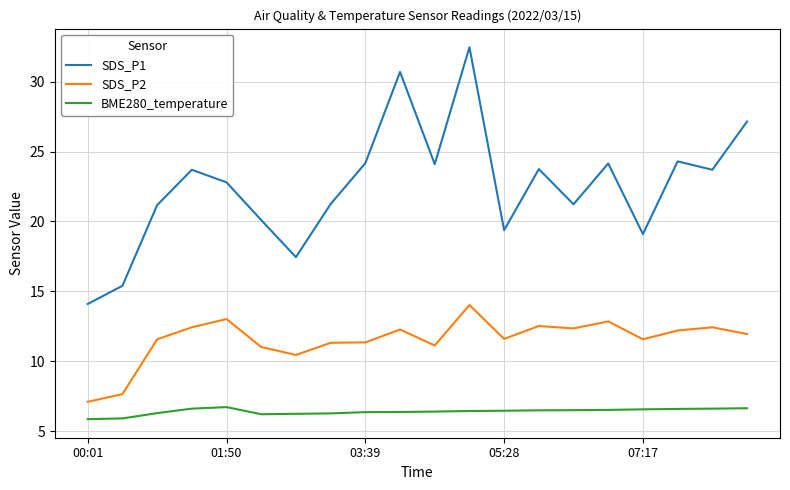

What is the average value of the SDS_P2 series?

11.5